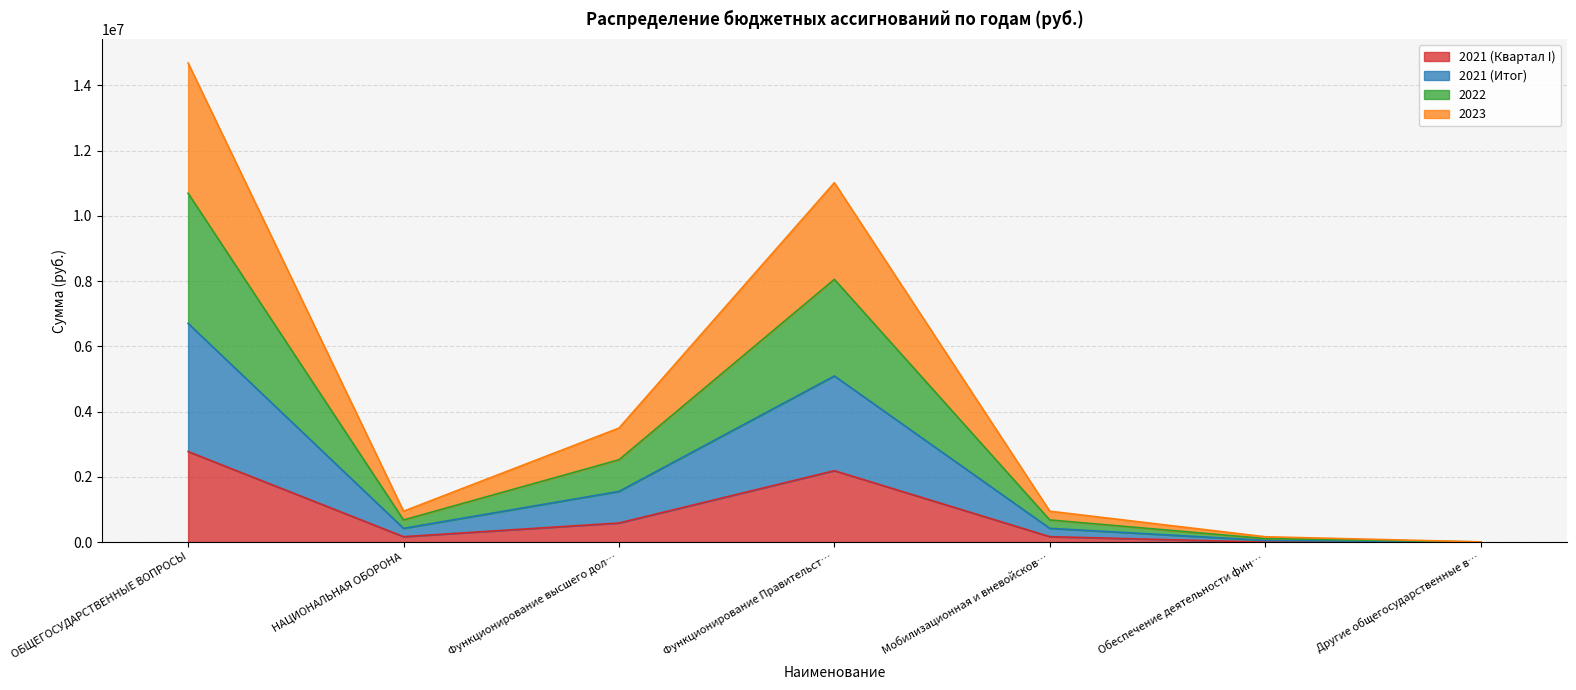

Which series has the largest range (max minus min)?

2021 (Итог)